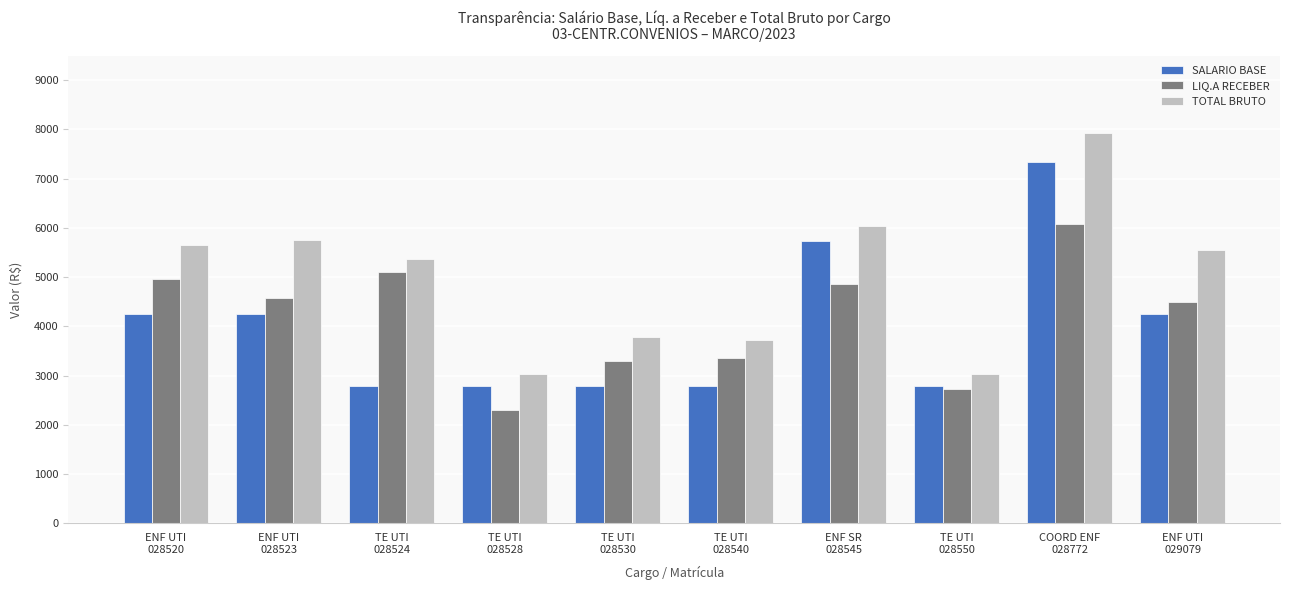

At which category is the sum across all series the highest?

COORD ENF
028772